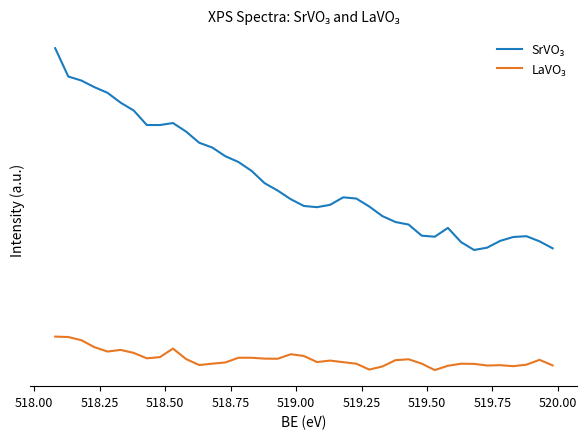

At how many categories does at least one series exceed 0?

39